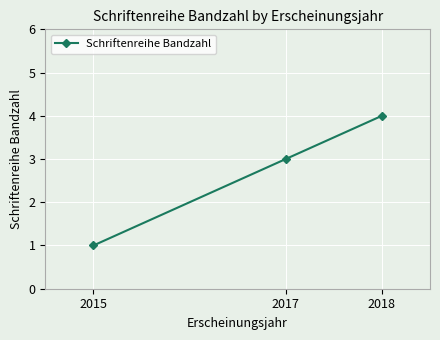

Rank the categories by value from highest to lowest.

2018, 2017, 2015